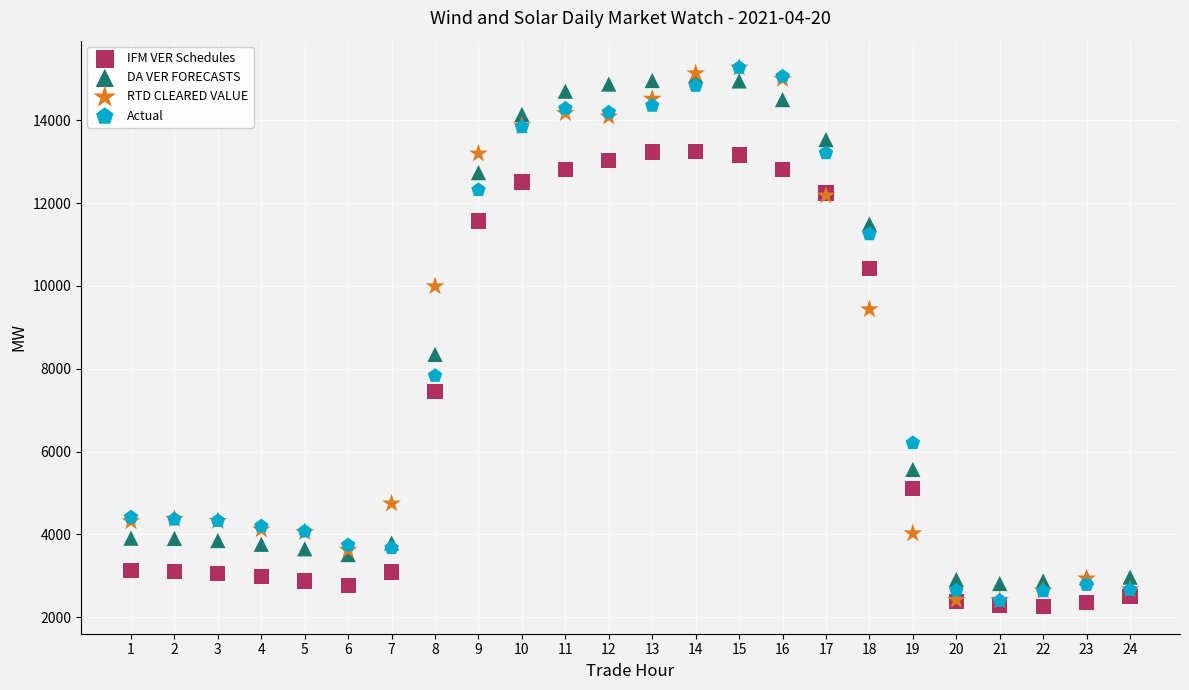

What are all the series names shown in the legend?

IFM VER Schedules, DA VER FORECASTS, RTD CLEARED VALUE, Actual